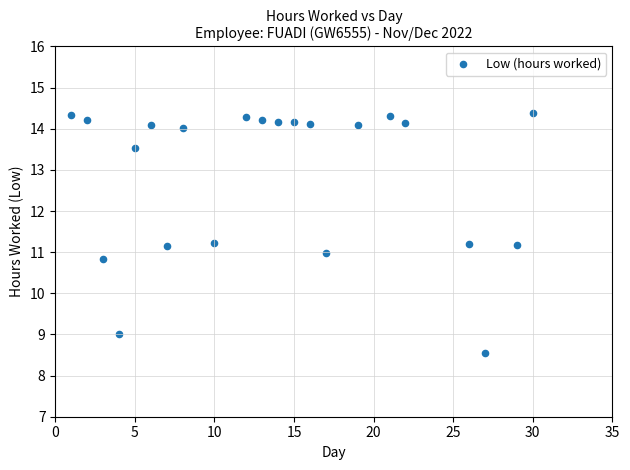

What is the range of X values (max minus min)?

29.0